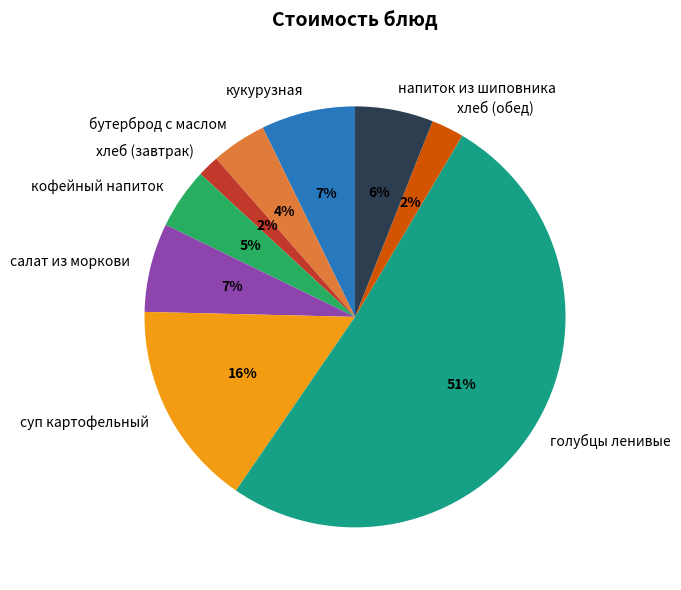

Is бутерброд с маслом the majority of the pie?

No